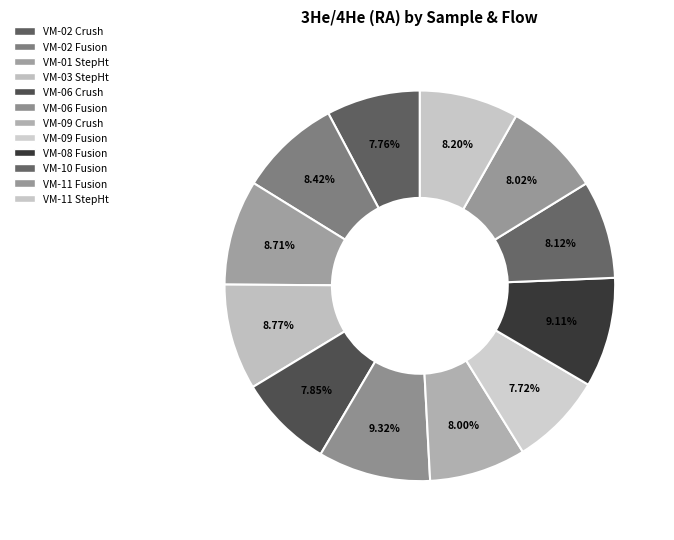

What is the smallest slice in the pie chart?

VM-09 Fusion